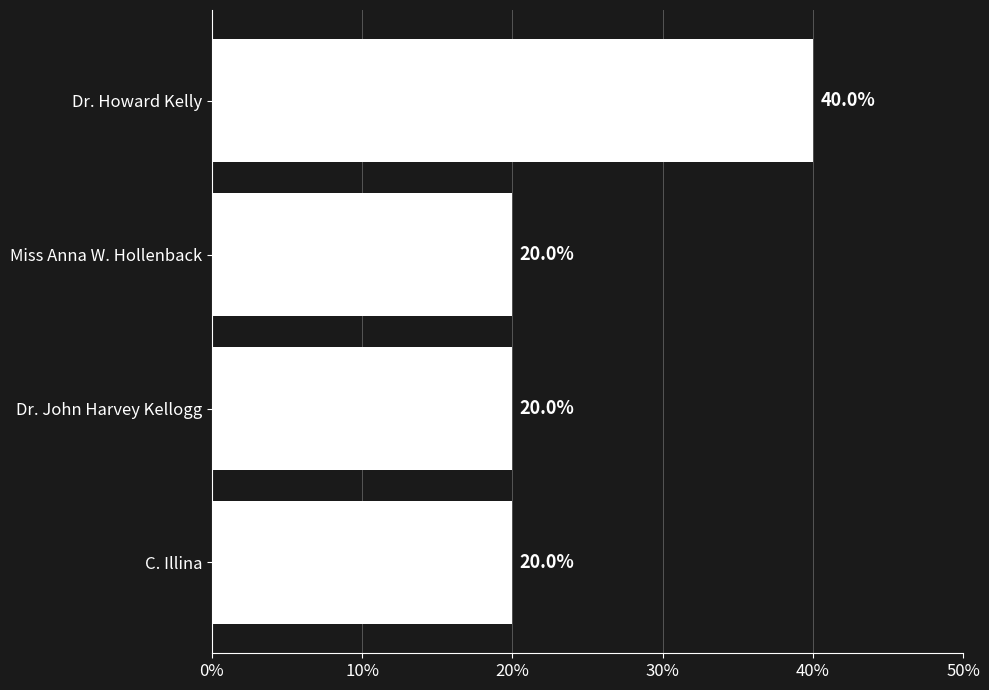

Are the bars horizontal?

Yes